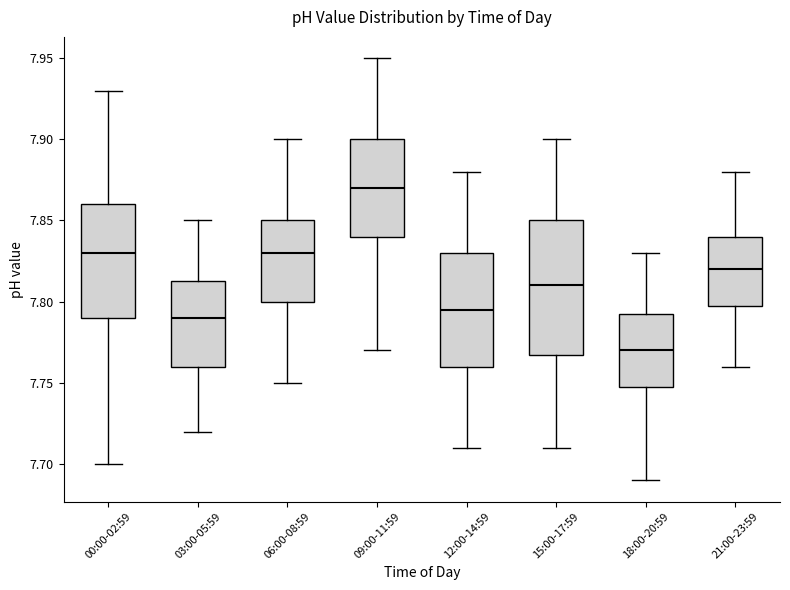

Where does the lower whisker of the box for 12:00-14:59 end on the y-axis? The values are not printed on the chart, so give them approximately, as read against the axis.

7.710